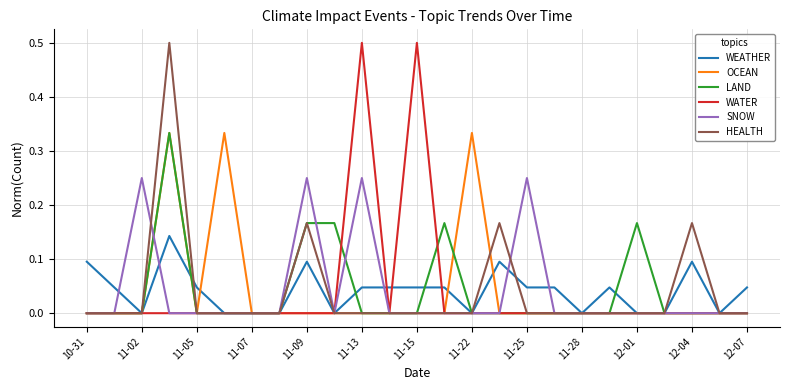

What is the greatest value displayed?

0.5